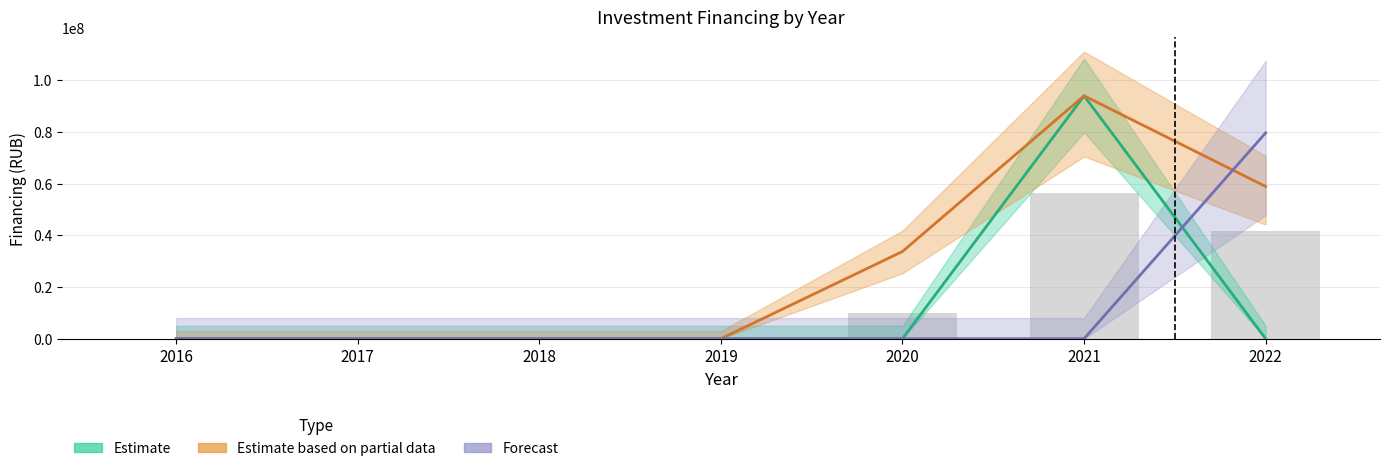

The Estimate based on partial data series shows 88283579 at 2022. True or false?

False